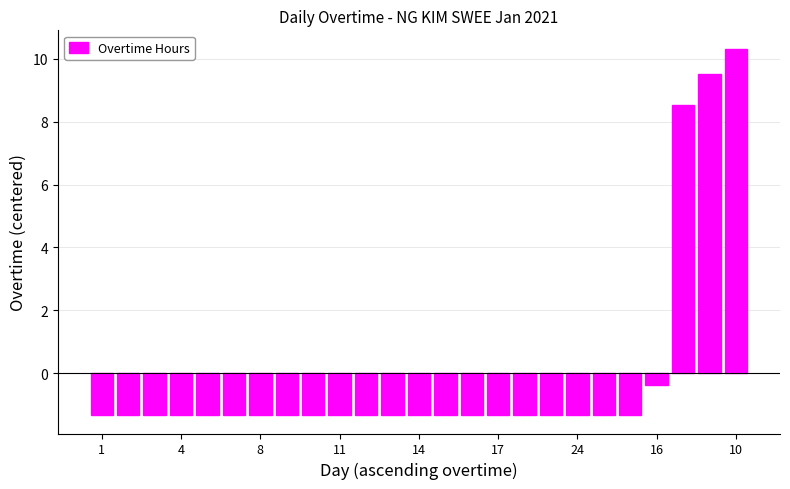

What is the smallest value displayed?

-1.3